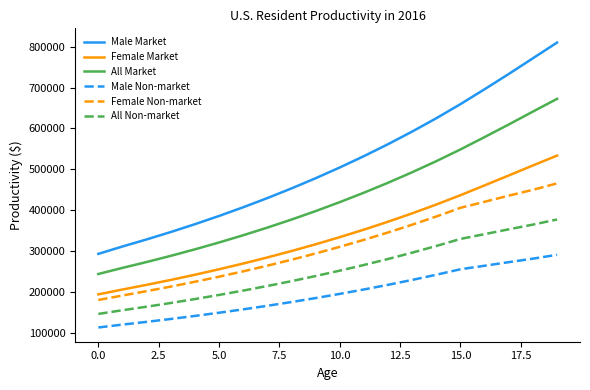

What is the maximum value shown in the chart?

809648